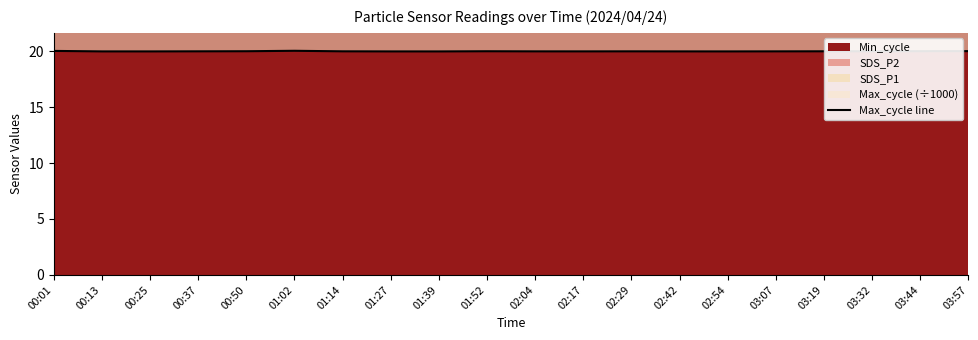

List the labels in order of value, largest first.

01:02, 00:01, 03:57, 03:44, 00:50, 01:52, 03:32, 03:19, 00:37, 01:14, 02:29, 02:04, 03:07, 02:17, 02:42, 00:13, 00:25, 01:27, 02:54, 01:39